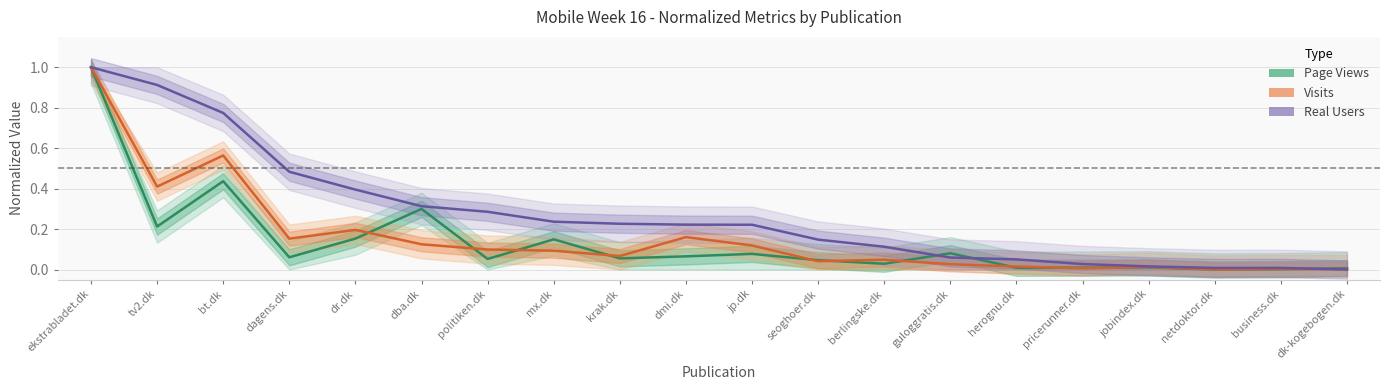

Which has a higher value, dmi.dk or dk-kogebogen.dk?

dmi.dk